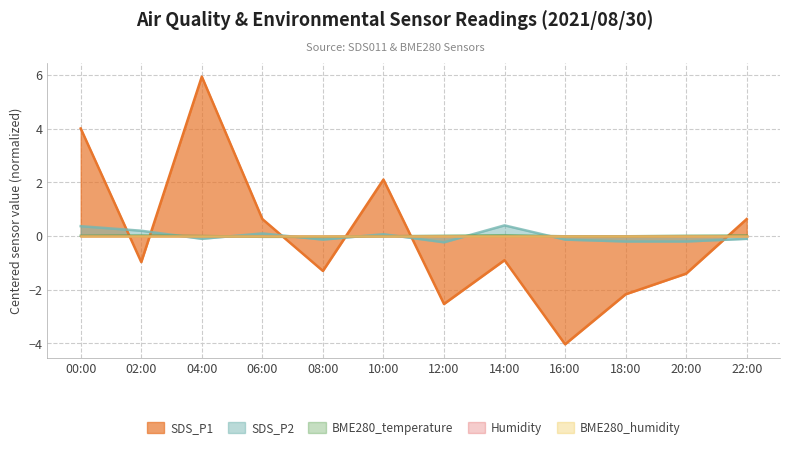

How many intersections are there between BME280_temperature and SDS_P2?

7